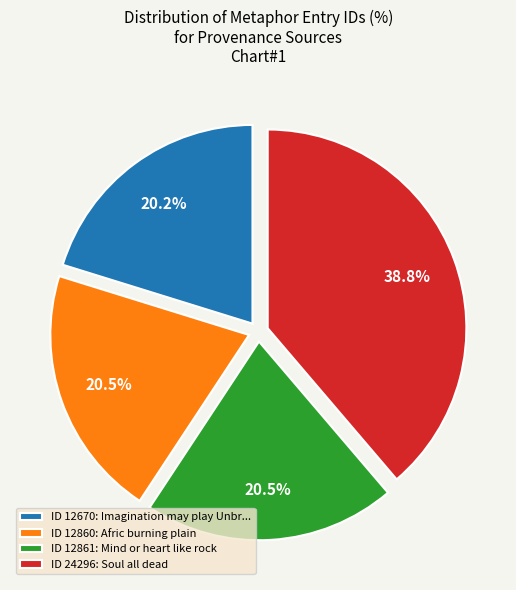

Which category has the biggest portion of the pie?

ID 24296: Soul all dead